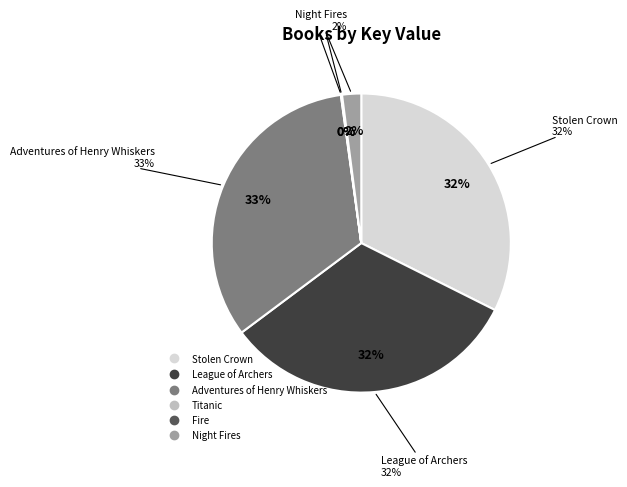

What is the smallest slice in the pie chart?

Fire